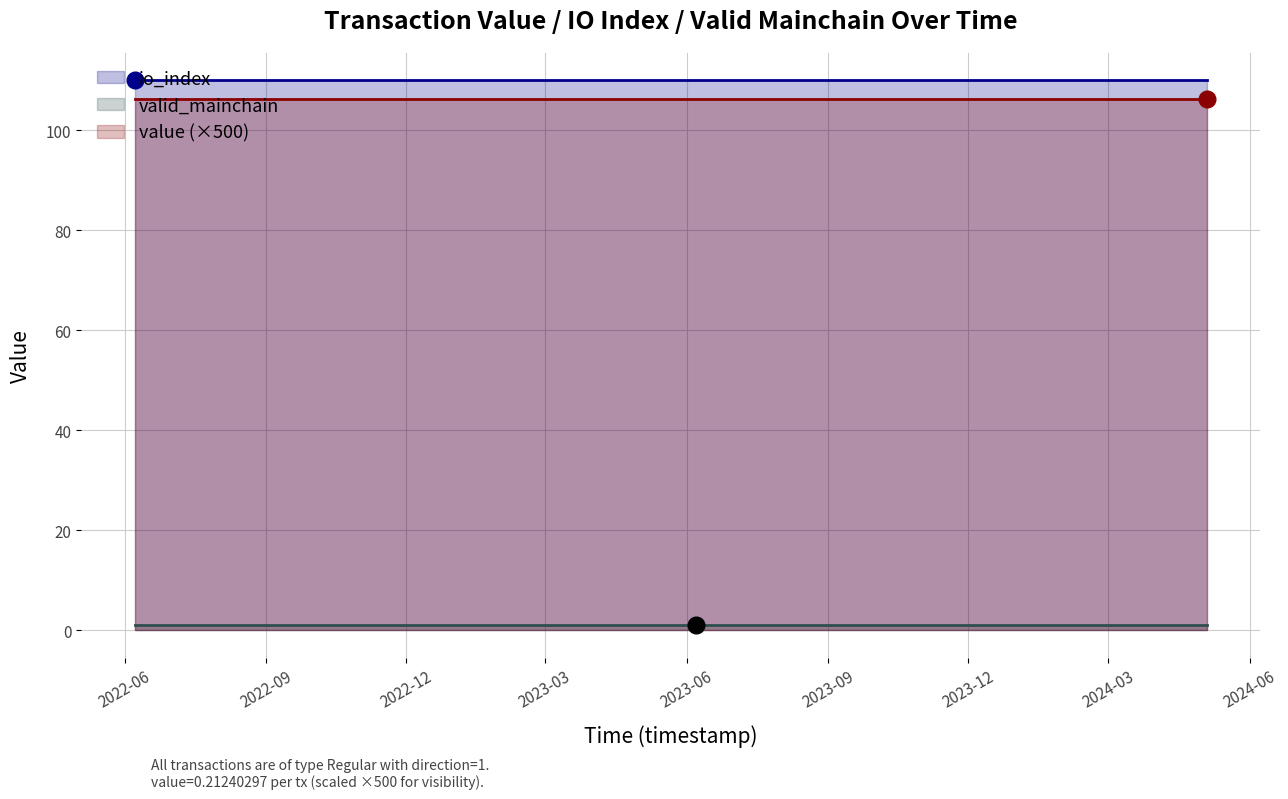

True or false: valid_mainchain has a value of 0.3 at 8.

False